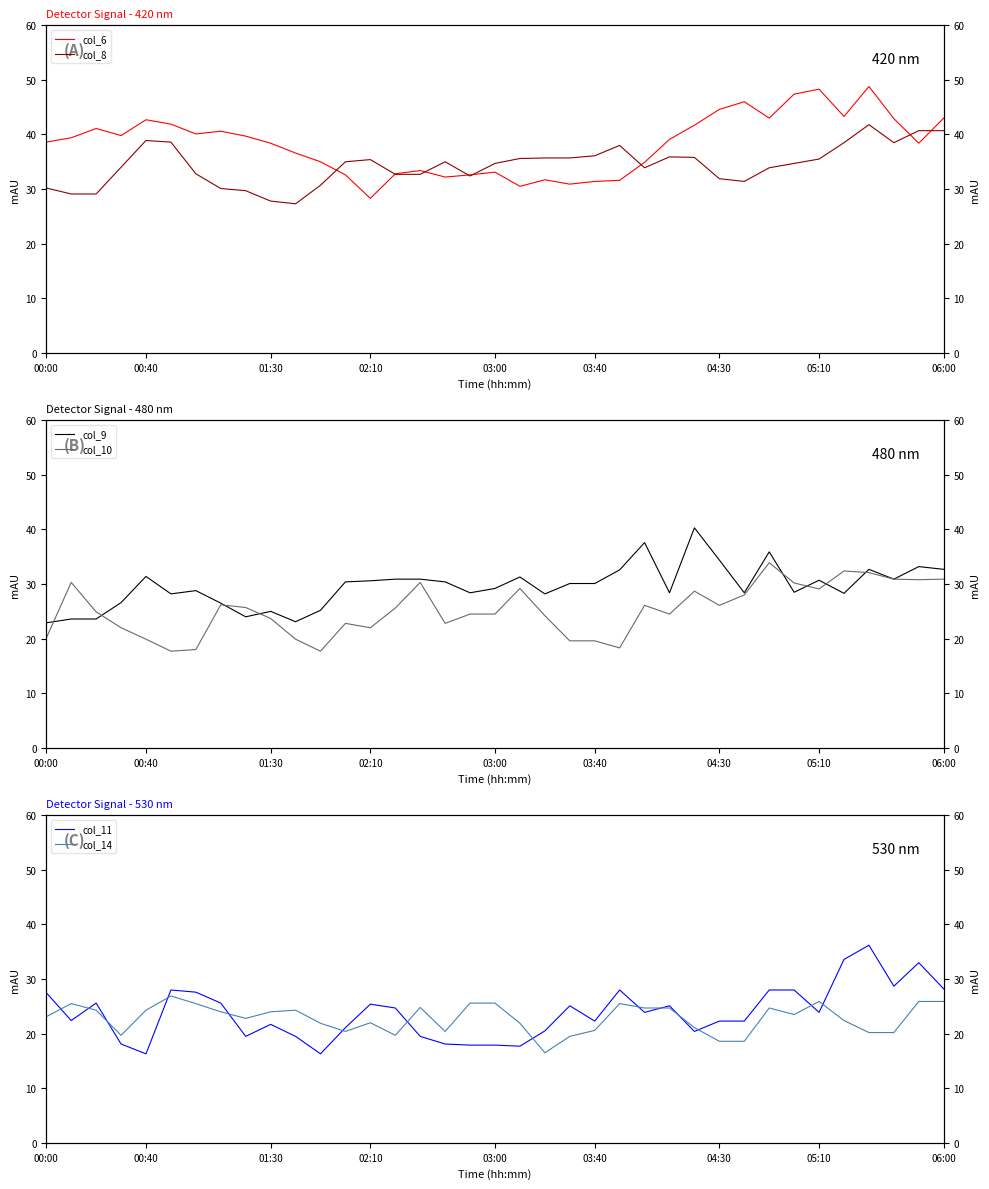

Between 36 and 17, which is larger?

36